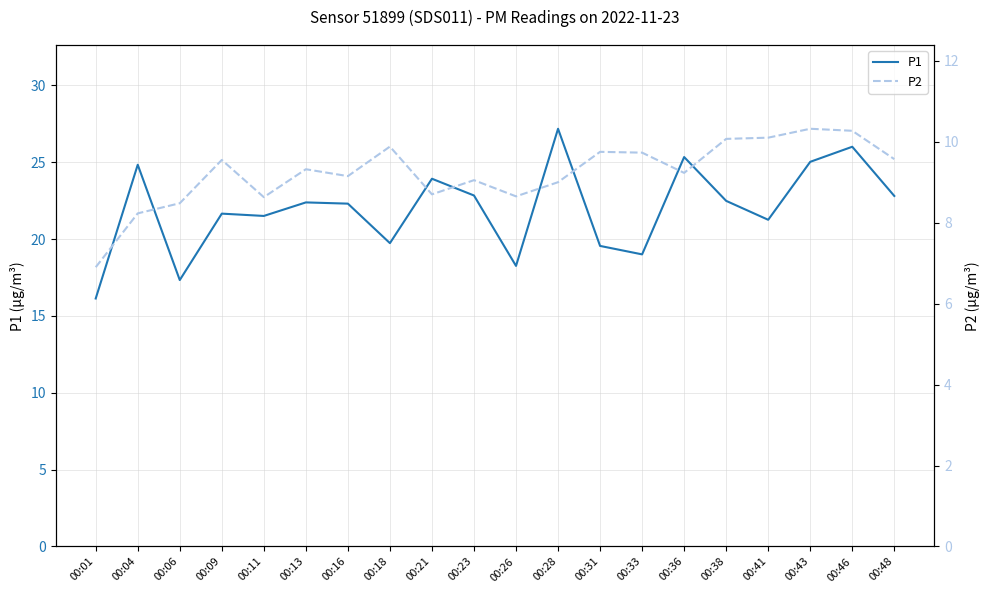

At how many categories does at least one series exceed 17?

19